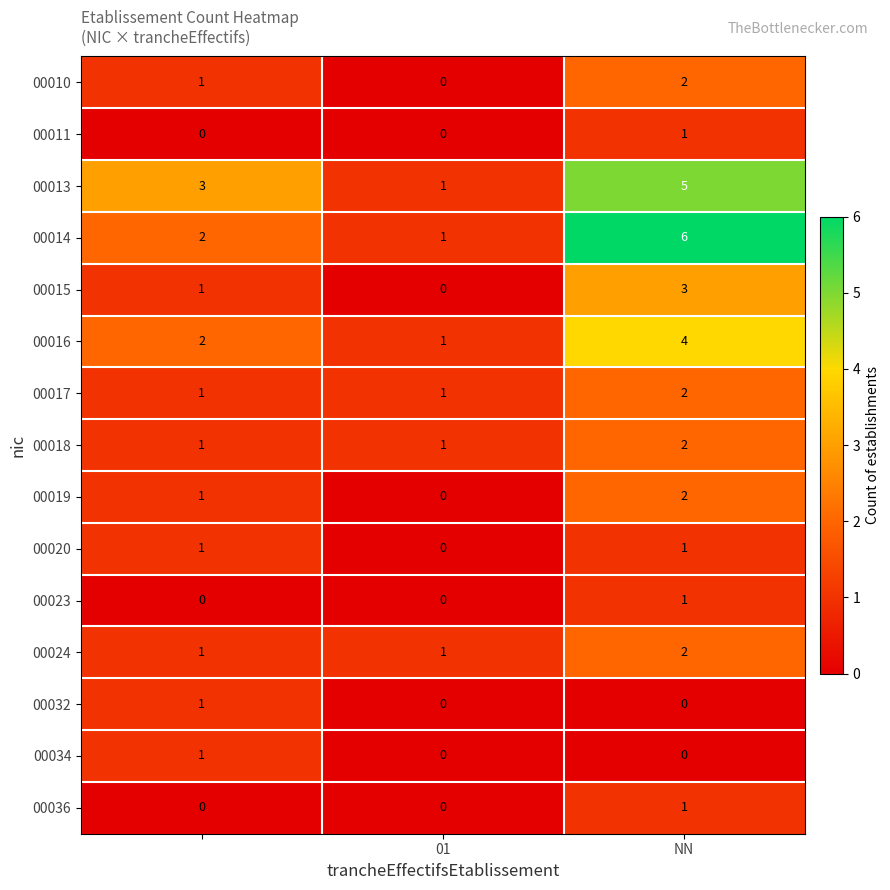

How many 00020 values are between 0 and 1?

3